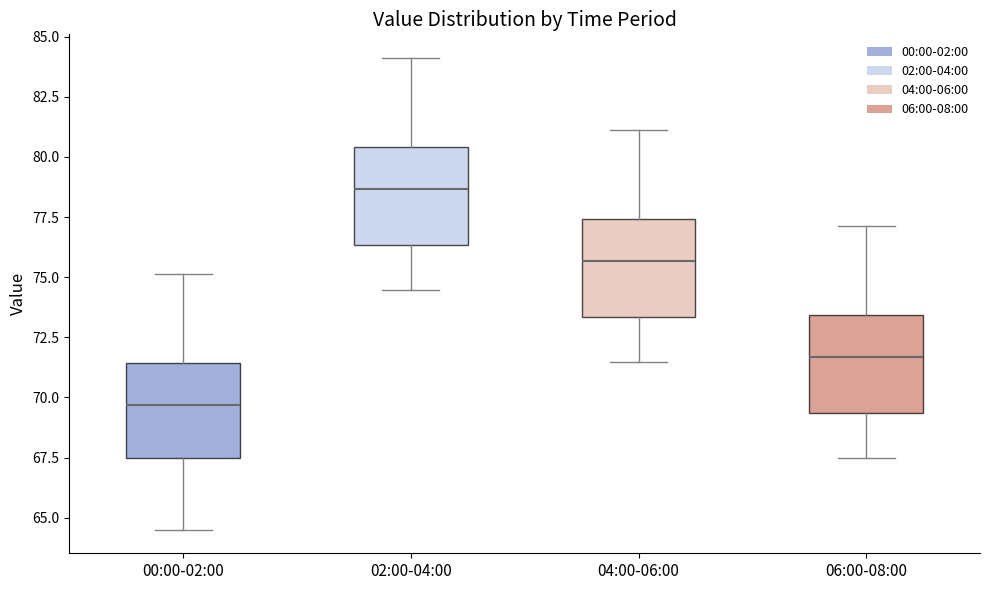

Where does the median line of the box for 06:00-08:00 sit on the y-axis? The values are not printed on the chart, so give them approximately, as read against the axis.

71.5